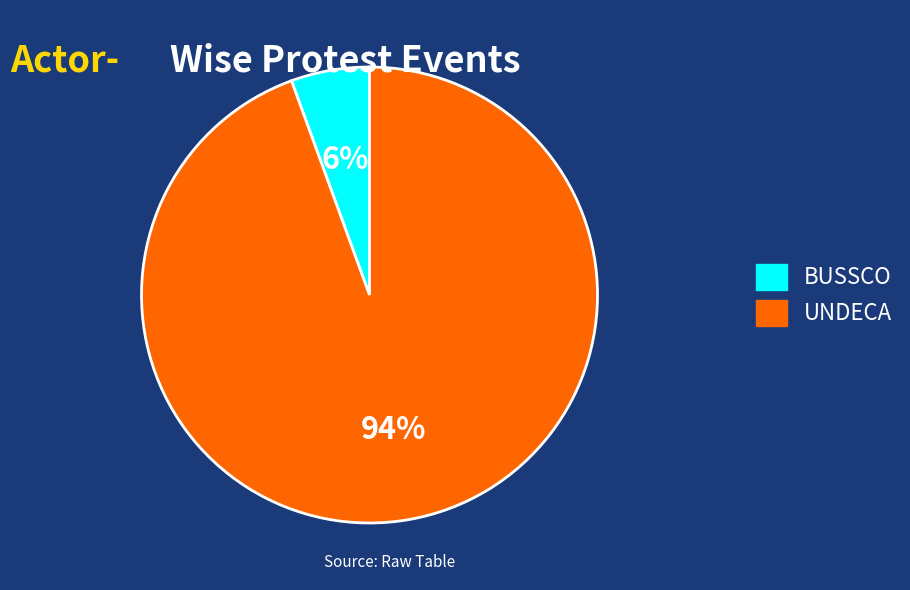

Combined, do UNDECA and BUSSCO account for over 50%?

Yes